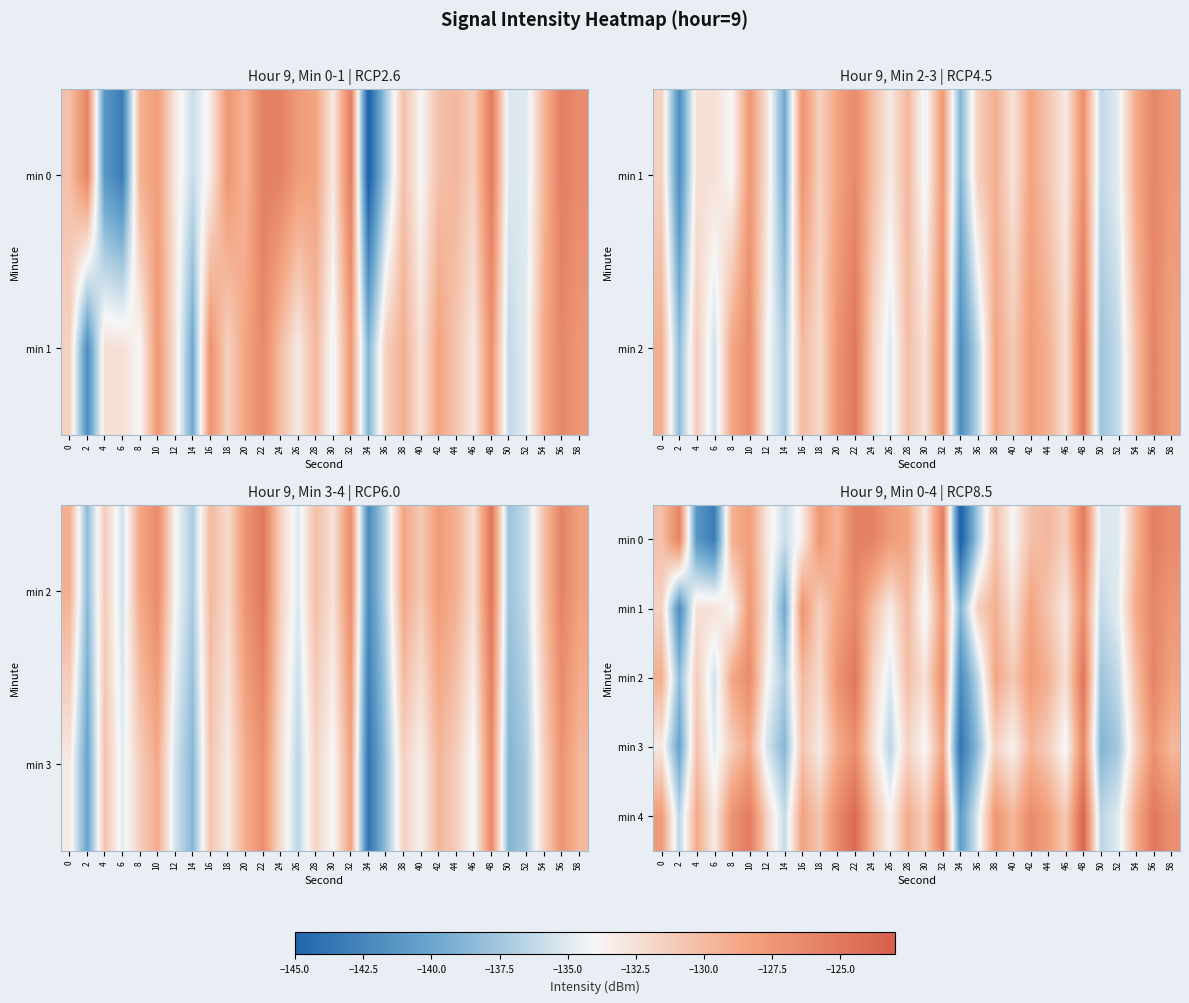

What is the minimum value shown in the chart?

-145.7